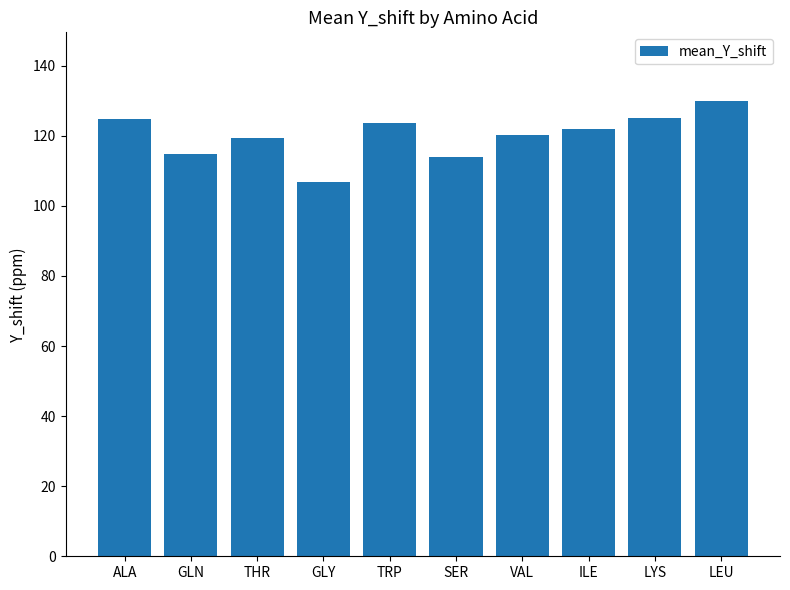

How many data points are above 121?

5